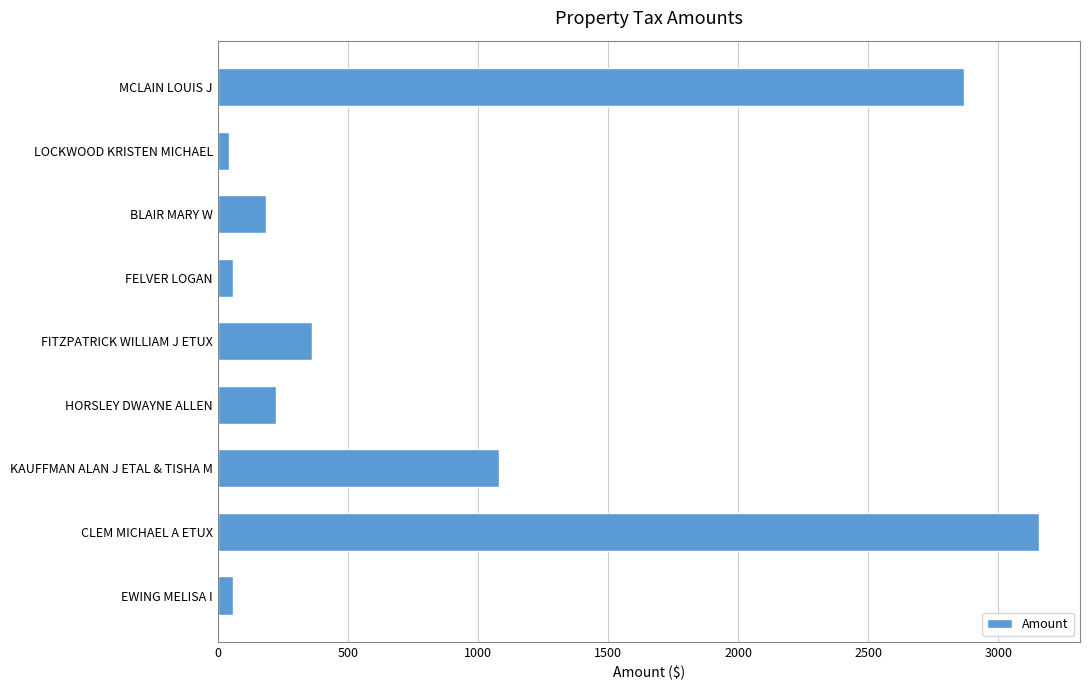

Is it true that the value at FITZPATRICK WILLIAM J ETUX is 363.9?

True